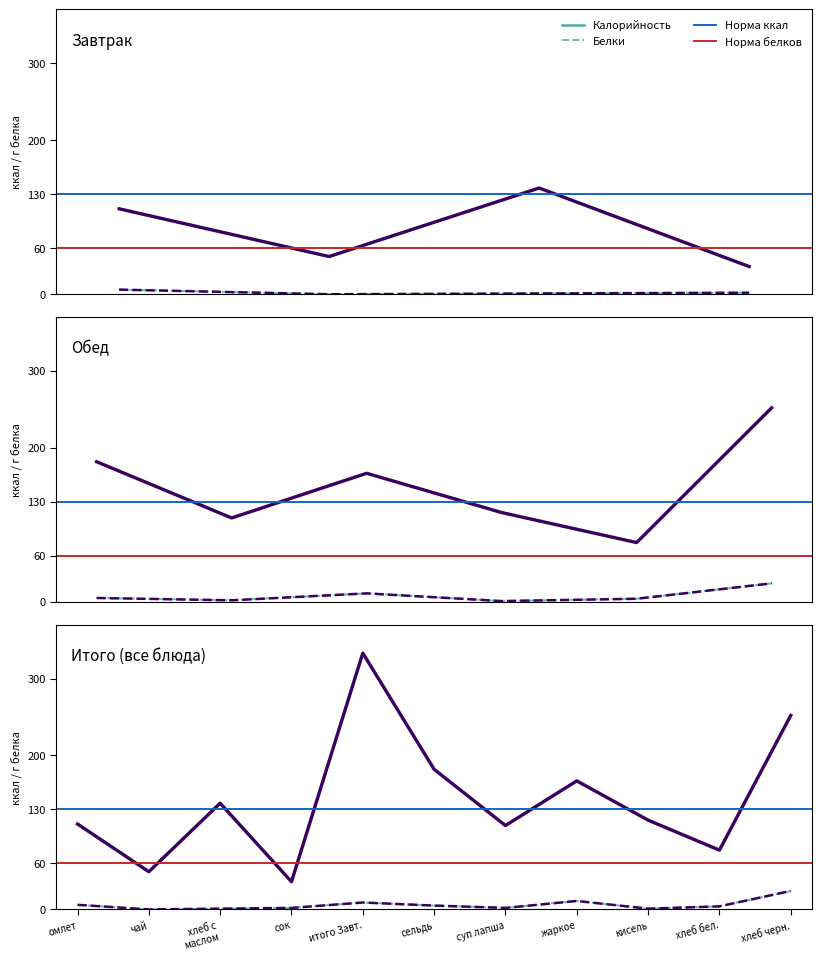

Where does the Калорийность series first go above 116?

хлеб с маслом